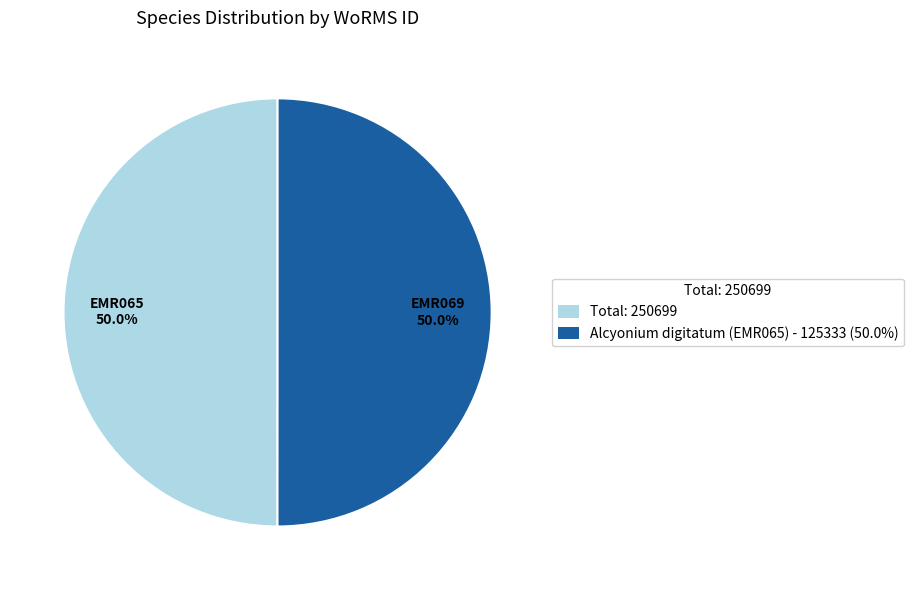

Approximately how many times larger is the value at Total: 250699 compared to Alcyonium digitatum (EMR065) - 125333 (50.0%)?

1.0